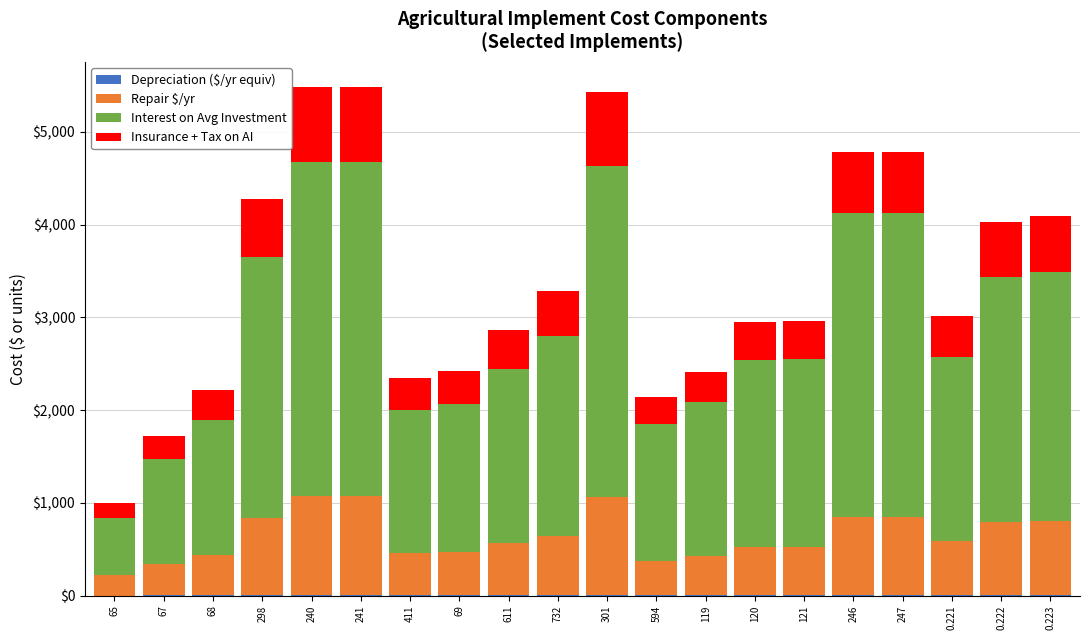

Is it true that Deprec equals 20.1 at 241?

False